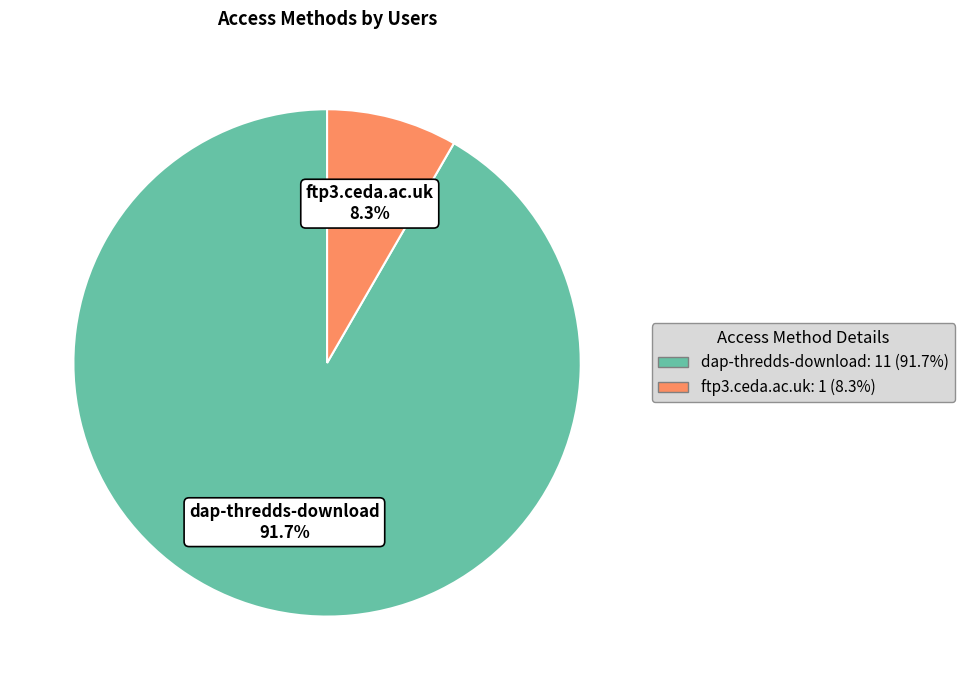

How many slices are in this pie chart?

2